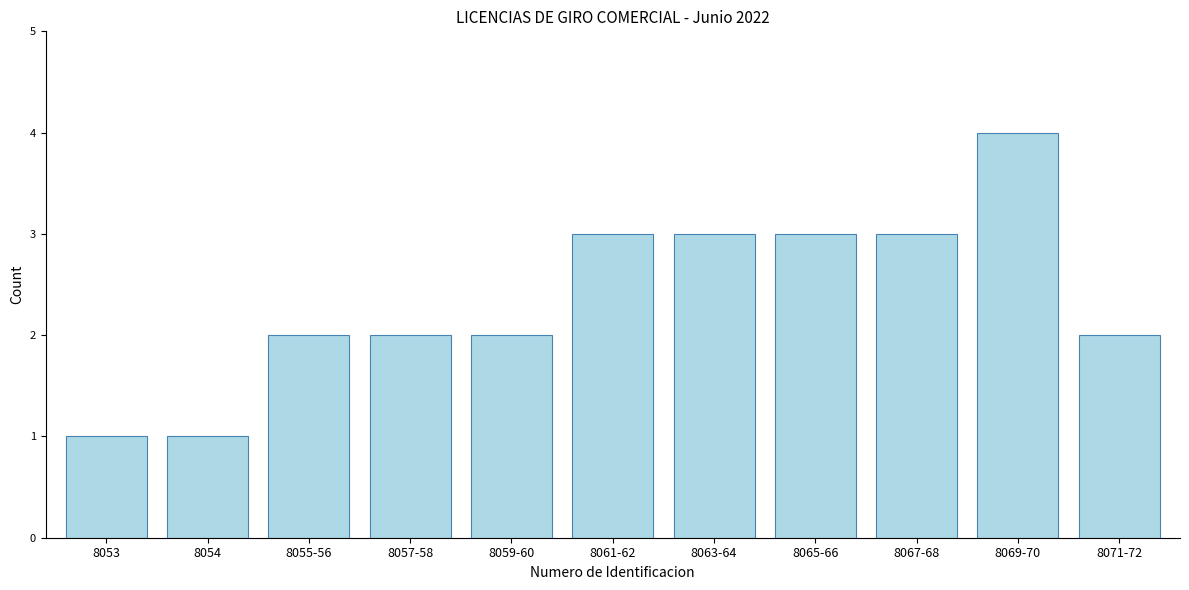

Reading left to right, transcribe all the data shown in this chart.

1	1	2	2	2	3	3	3	3	4	2